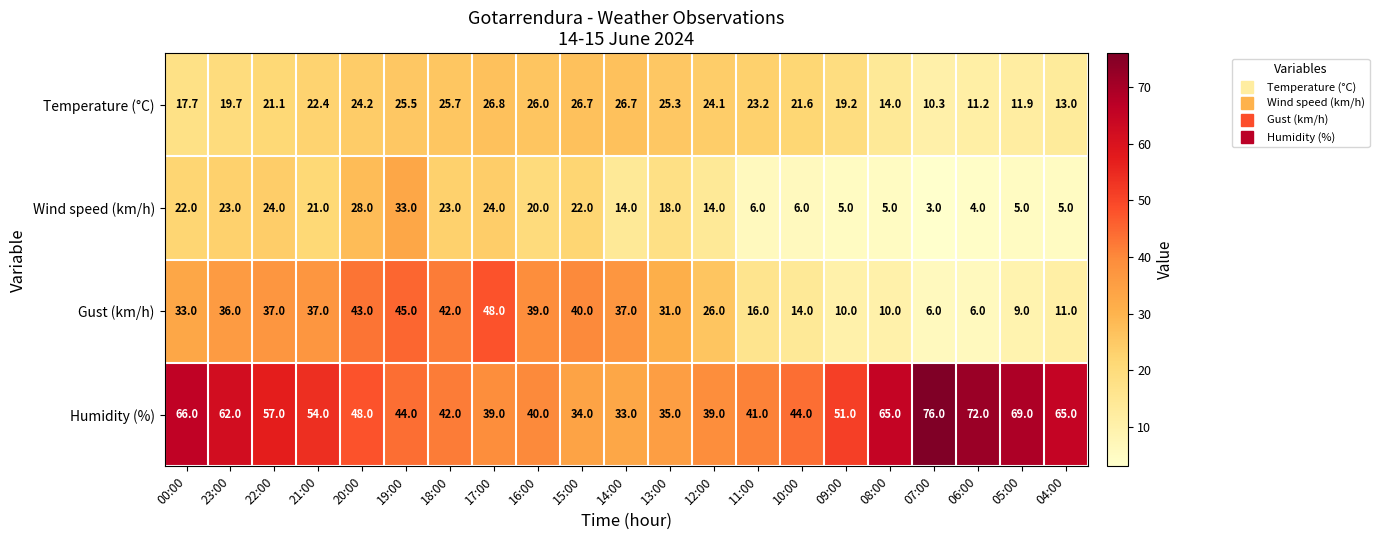

What is the sum of the Temperature (°C) values at 23:00 and 22:00?

40.8